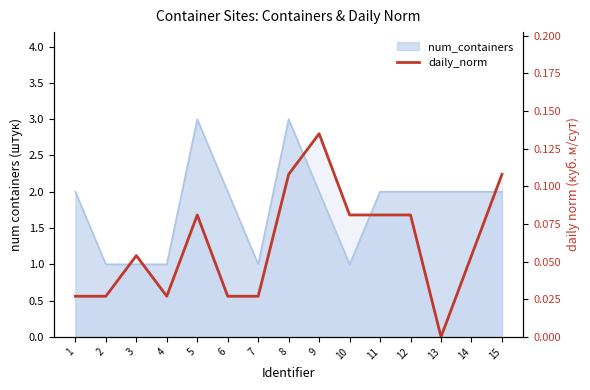

Which label corresponds to the smallest value in the chart?

13